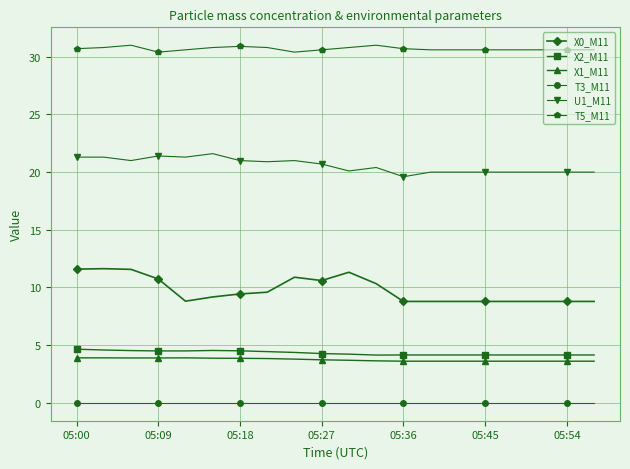

What is the value of the X1_M11 point at the 14th from the left?

3.6